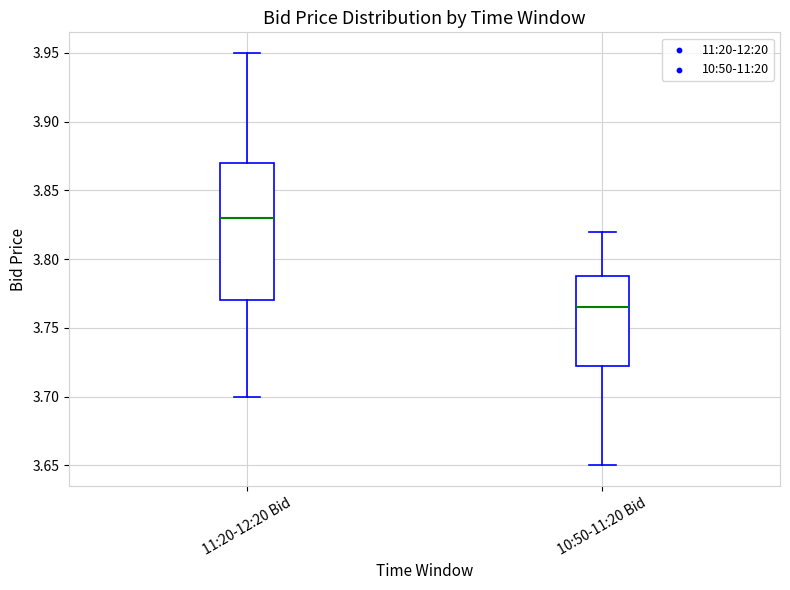

Where is the upper edge of the box for 11:20-12:20 Bid on the y-axis? The values are not printed on the chart, so give them approximately, as read against the axis.

3.870